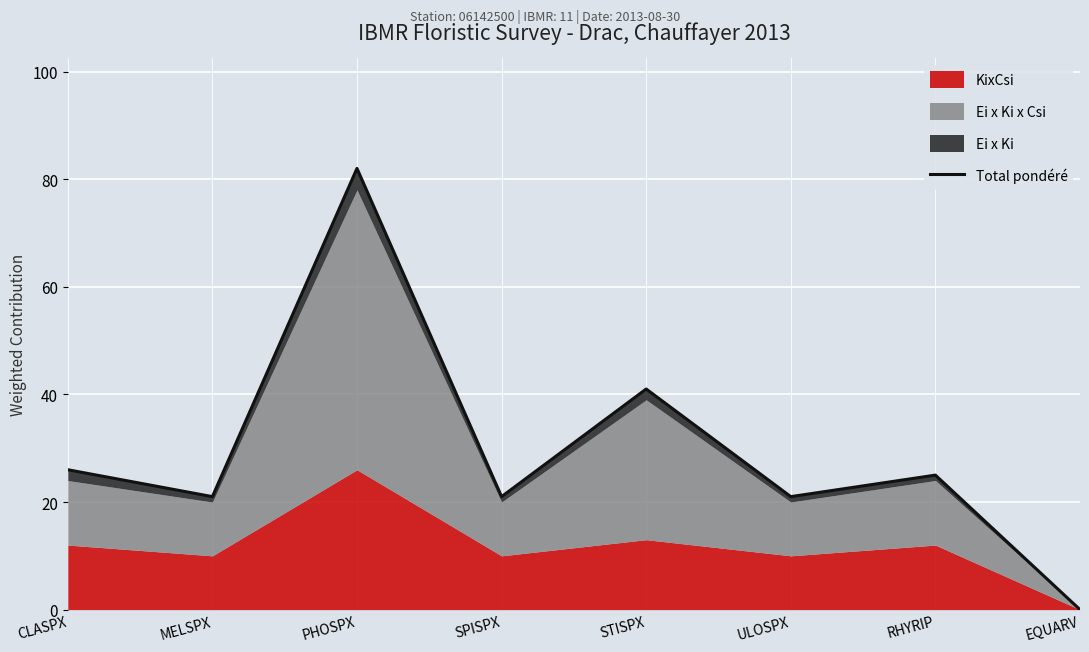

Rank the categories by value from lowest to highest.

EQUARV, MELSPX, SPISPX, ULOSPX, RHYRIP, CLASPX, STISPX, PHOSPX